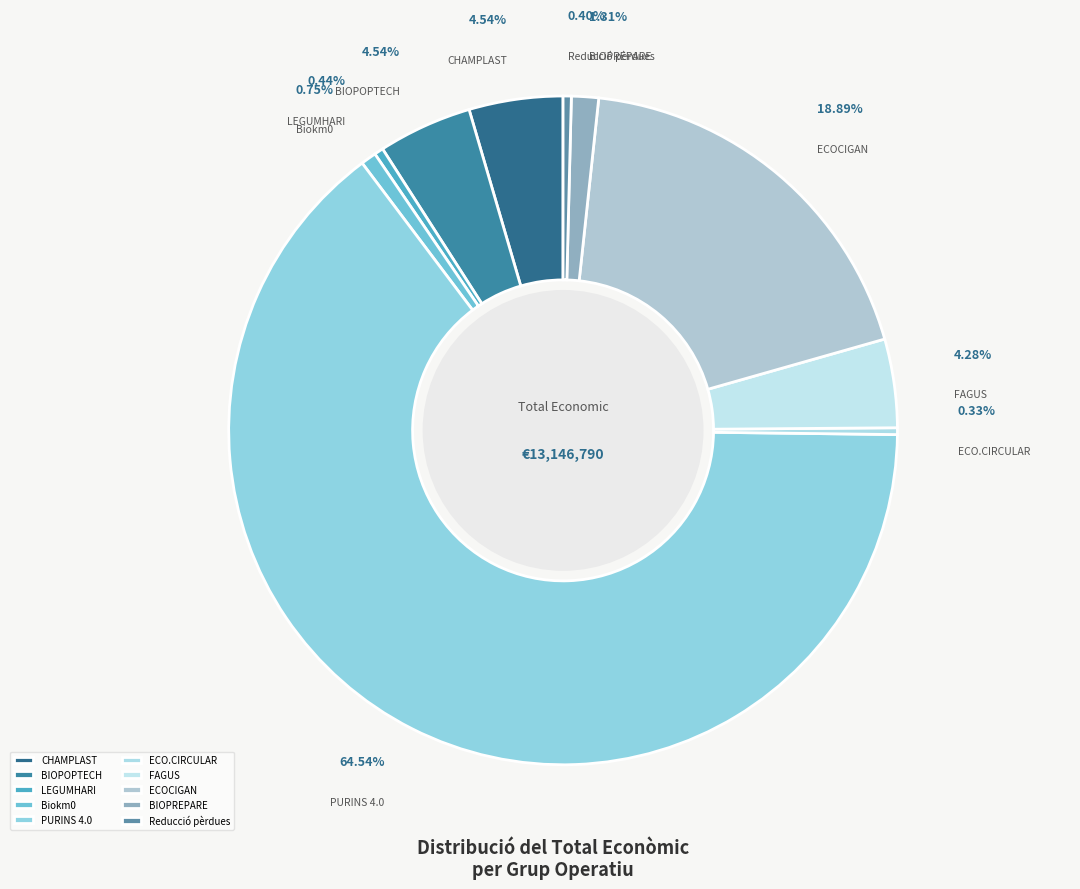

What is the ratio of the value at CHAMPLAST to the value at Reducció pèrdues?

11.5